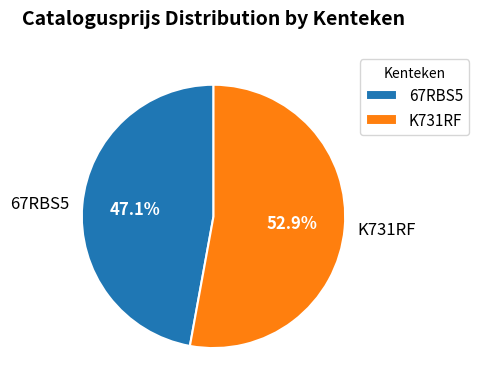

Which slice is the largest?

K731RF